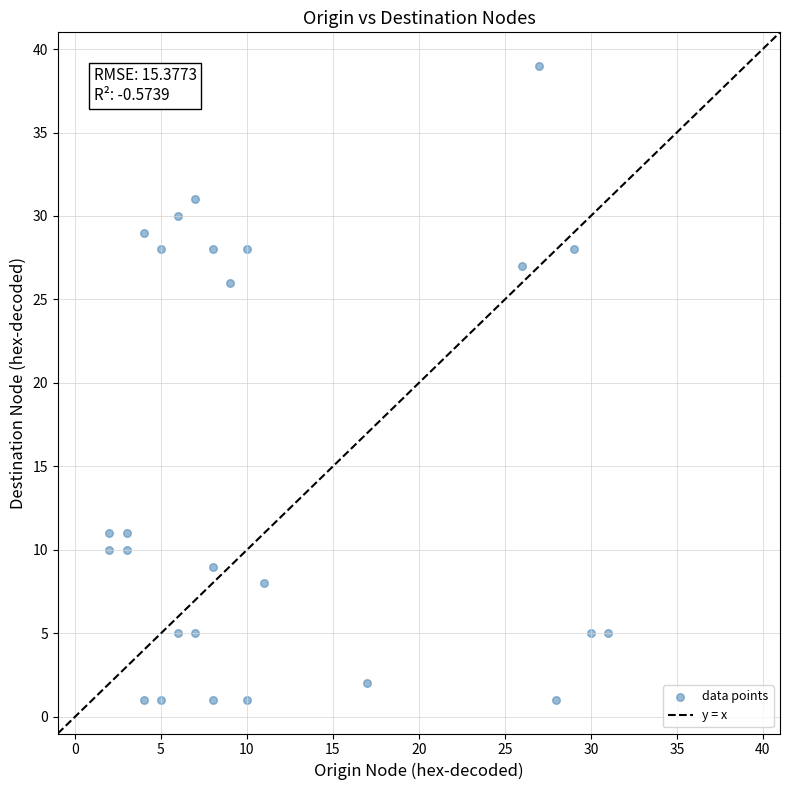

What Y value in the scatter plot is closest to 20?

26